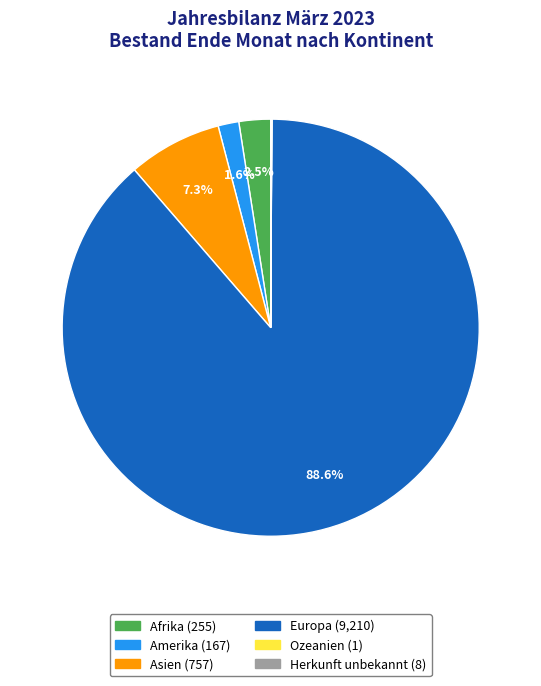

Combined, do Afrika and Amerika account for over 50%?

No